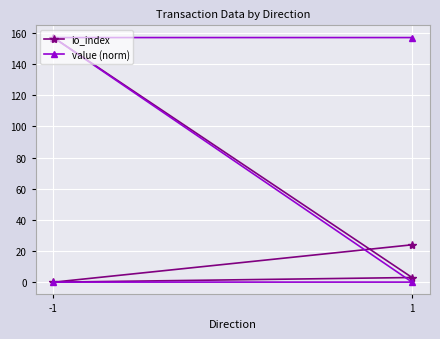

What is the value of the value (norm) point at the 4th from the left?

157.0